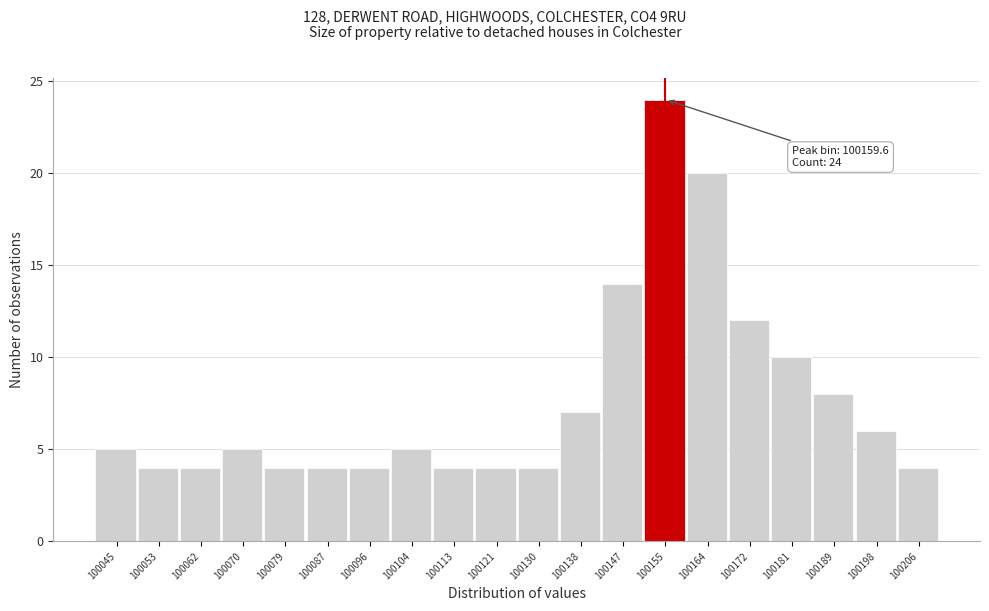

Reading left to right, transcribe all the data shown in this chart.

100045=5	100053=4	100062=4	100070=5	100079=4	100087=4	100096=4	100104=5	100113=4	100121=4	100130=4	100138=7	100147=14	100155=24	100164=20	100172=12	100181=10	100189=8	100198=6	100206=4